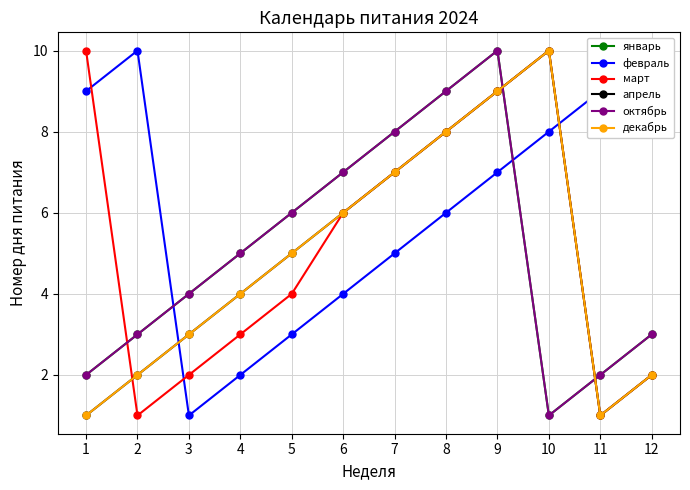

Which has a higher value, 6 or 10?

6